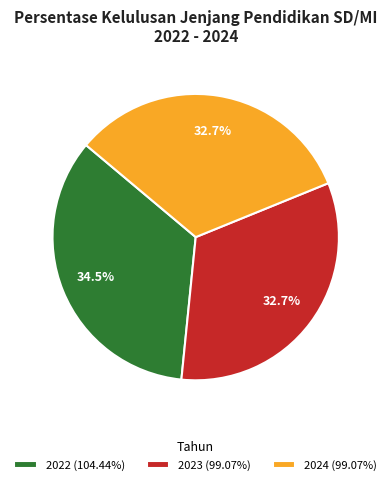

Combined, what portion of the pie is 2022 and 2024?

67.3%